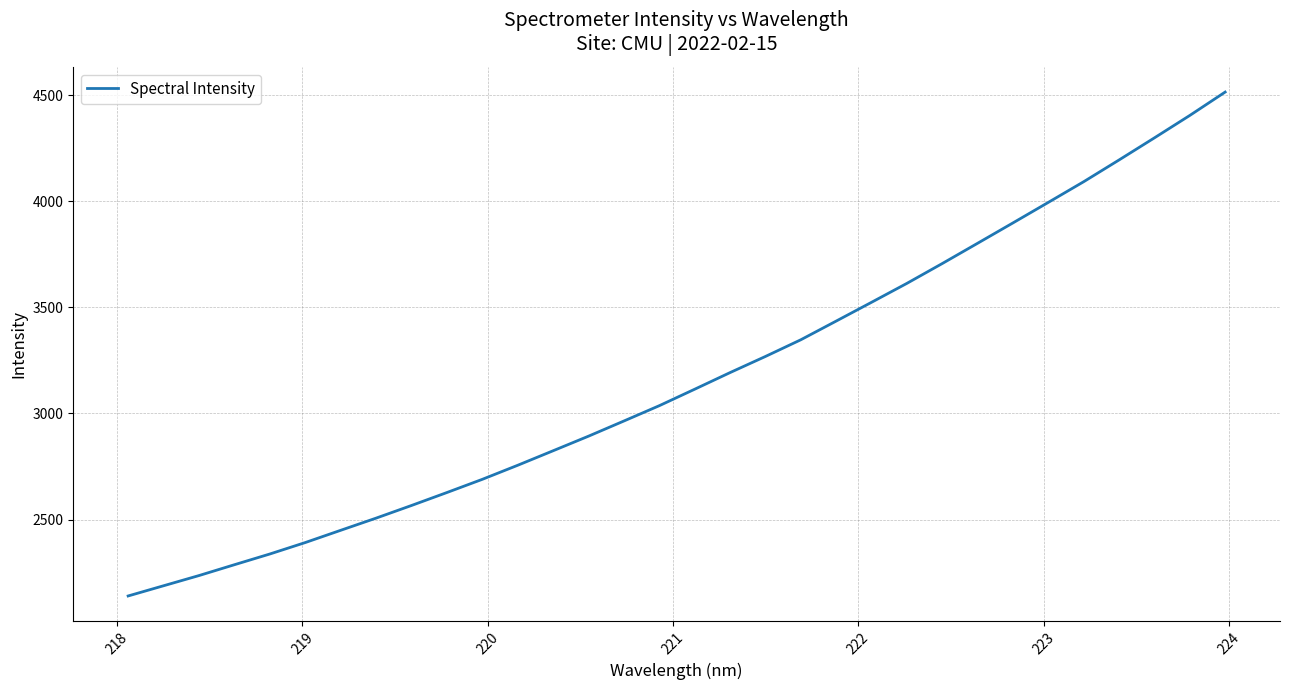

How many distinct data groups are displayed?

1